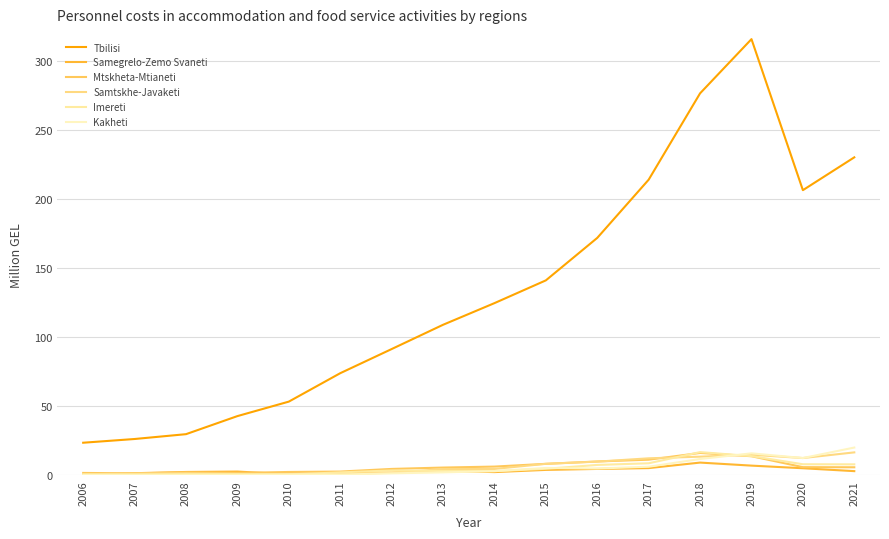

True or false: Tbilisi and Imereti cross at least once.

False